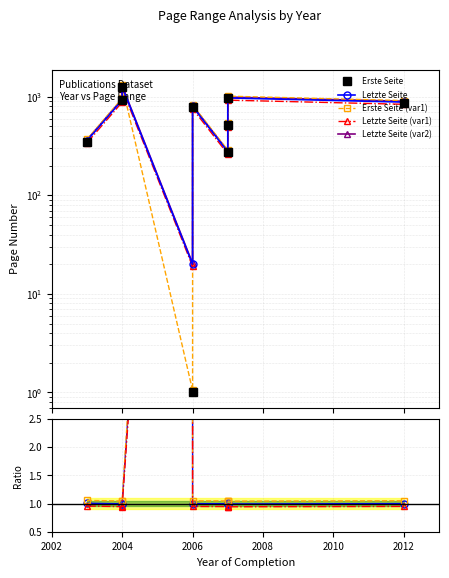

What is the sum of all Letzte Seite (var2) values?

6132.2